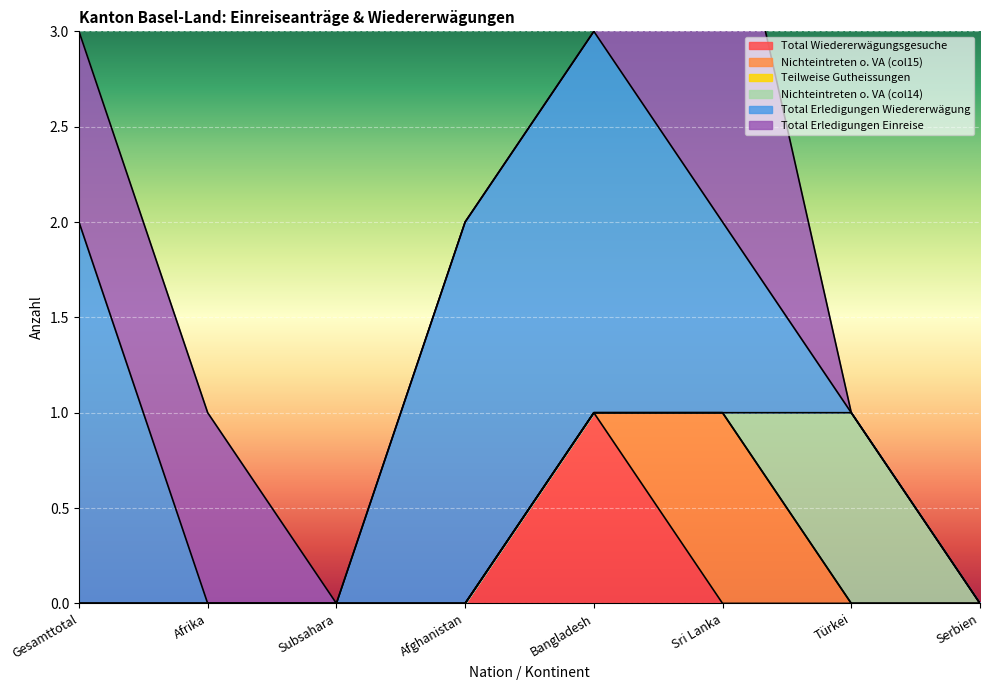

Which series has the widest spread of values?

Total Erledigungen Wiedererwägung